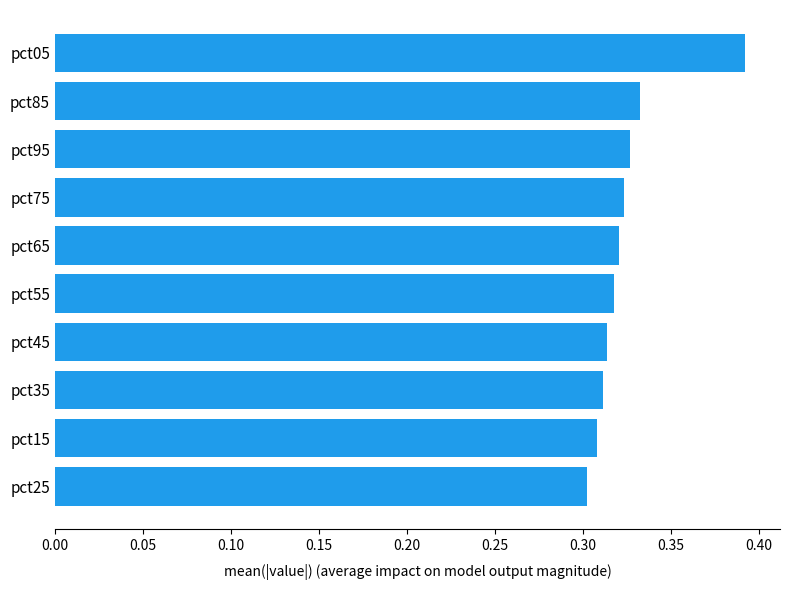

Which label corresponds to the largest value in the chart?

pct05